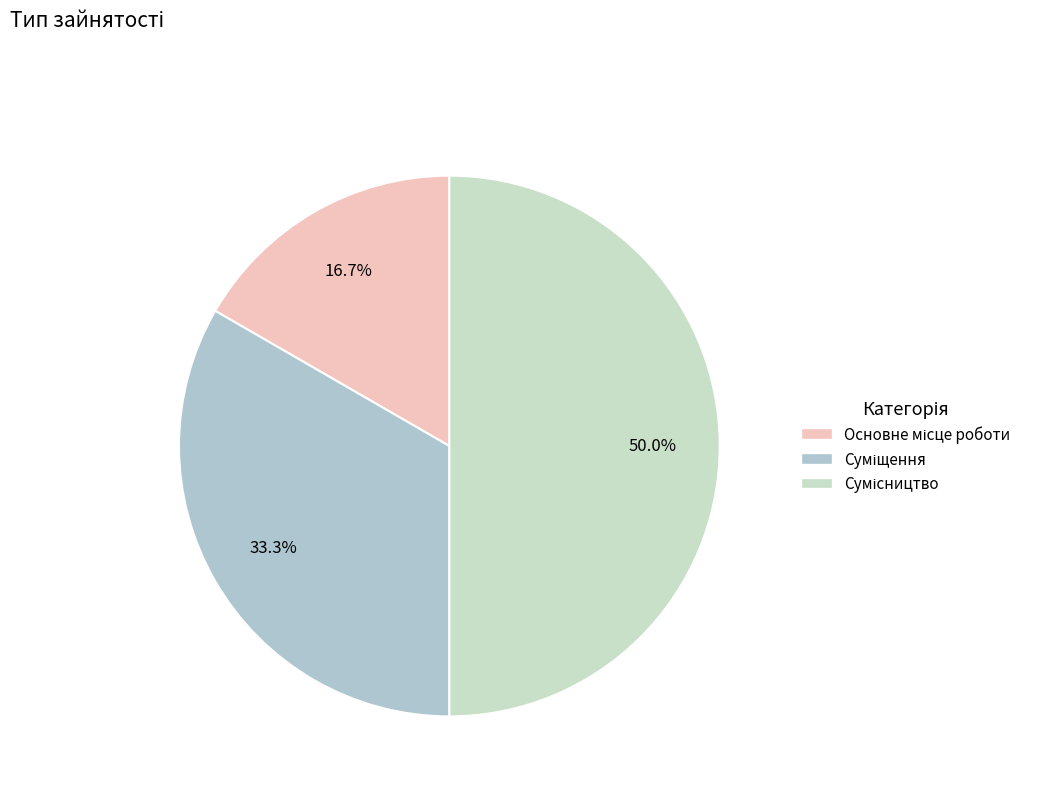

Count the number of slices in the pie.

3